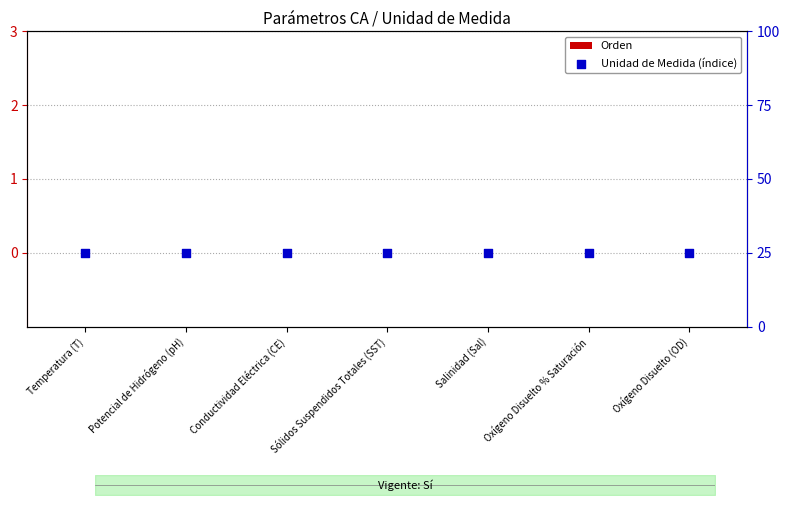

What are all the series names shown in the legend?

Orden, Unidad de Medida (índice)